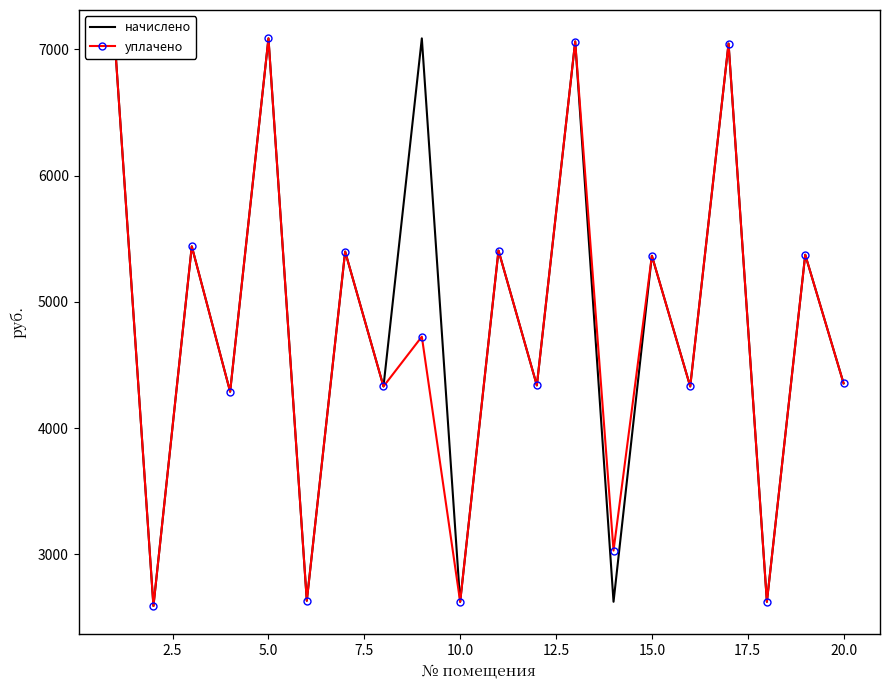

Rank the series by their average value, from lowest to highest.

уплачено, начислено